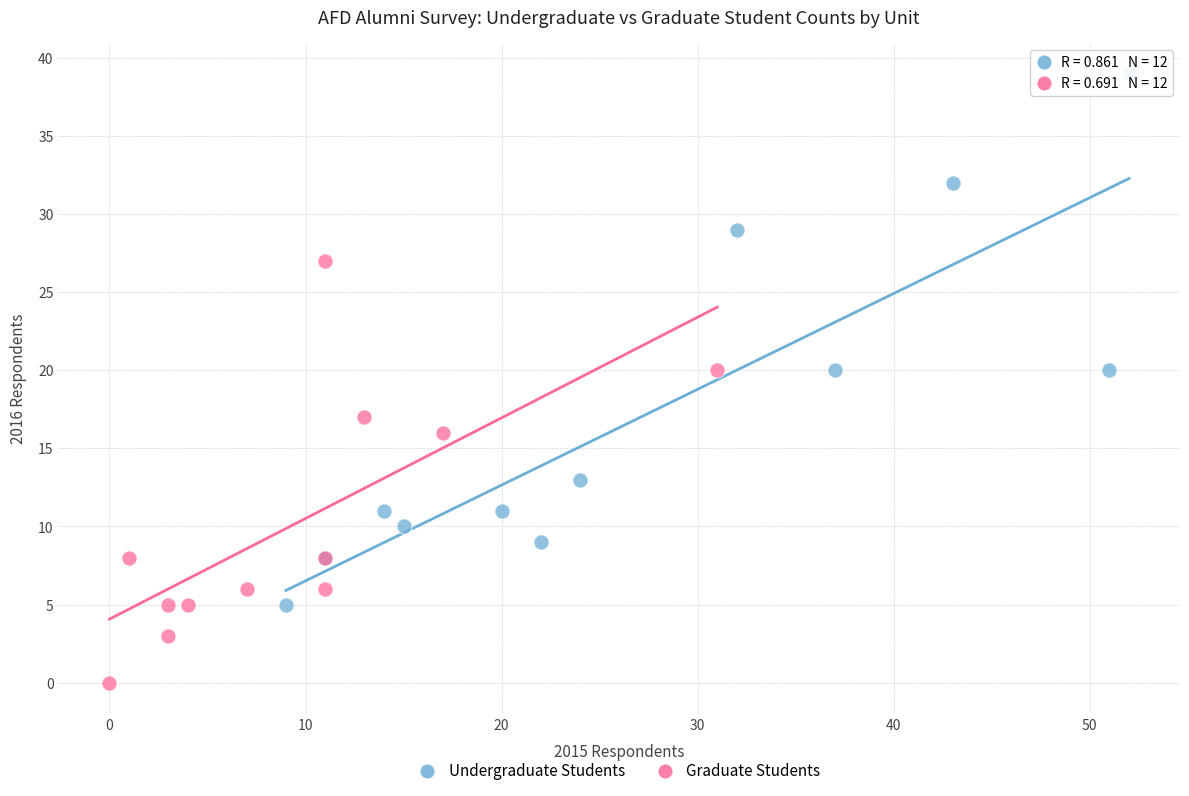

Which series has the widest spread of Y values?

Undergraduate Students